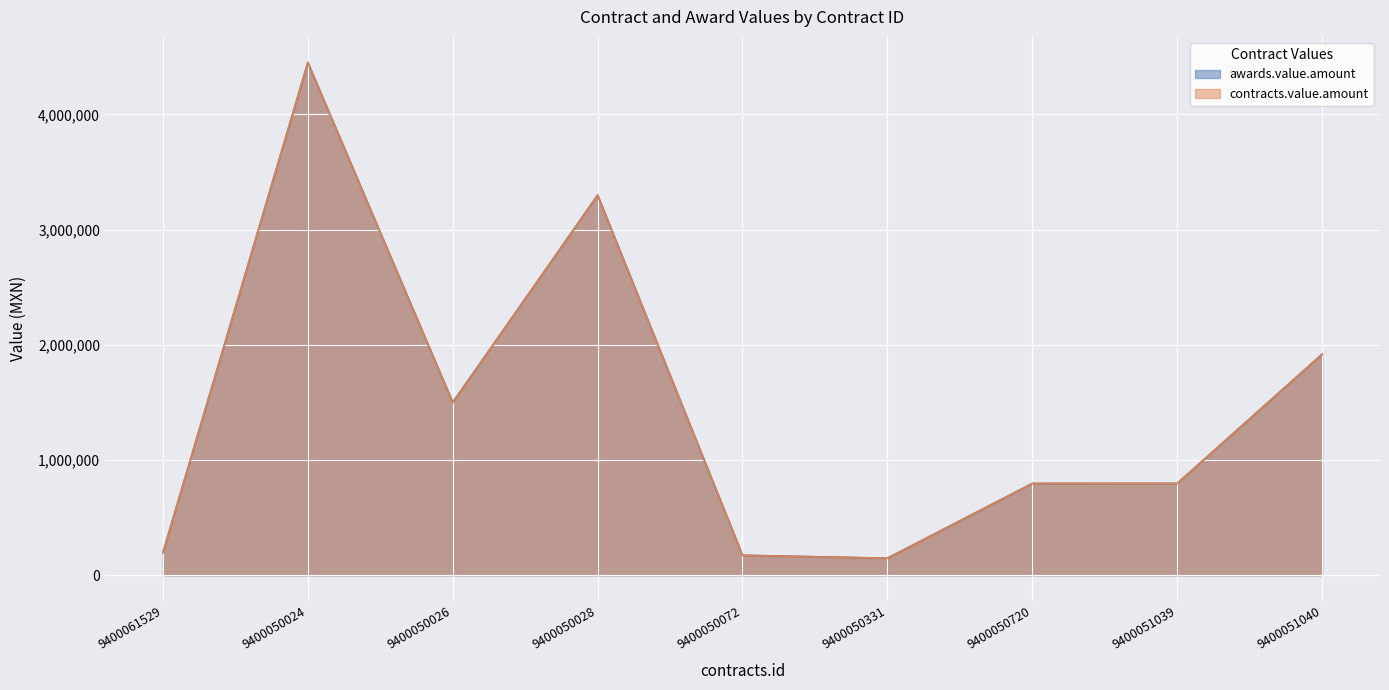

Which category has the highest value across all series?

9400050024